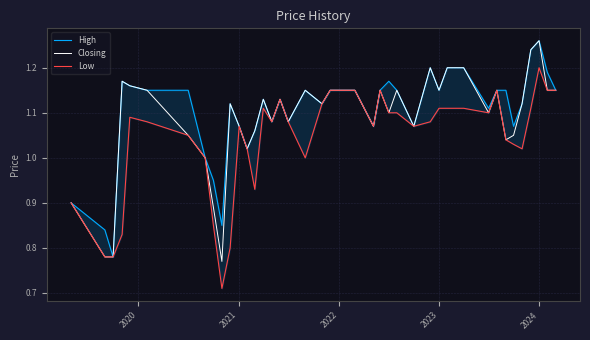

What is the difference between the maximum and minimum values in the High series?

0.5